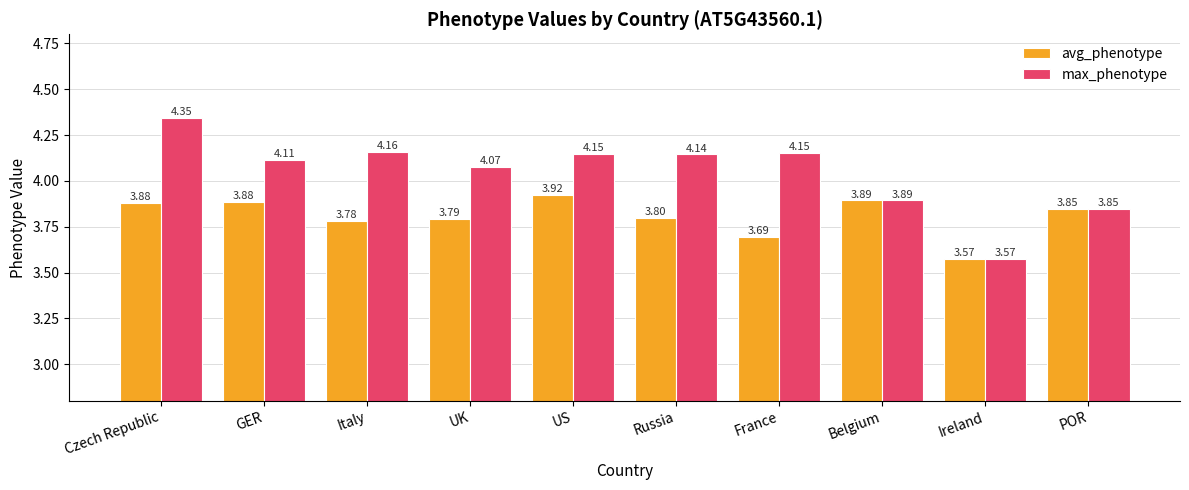

What is the average value of the max_phenotype series?

4.0